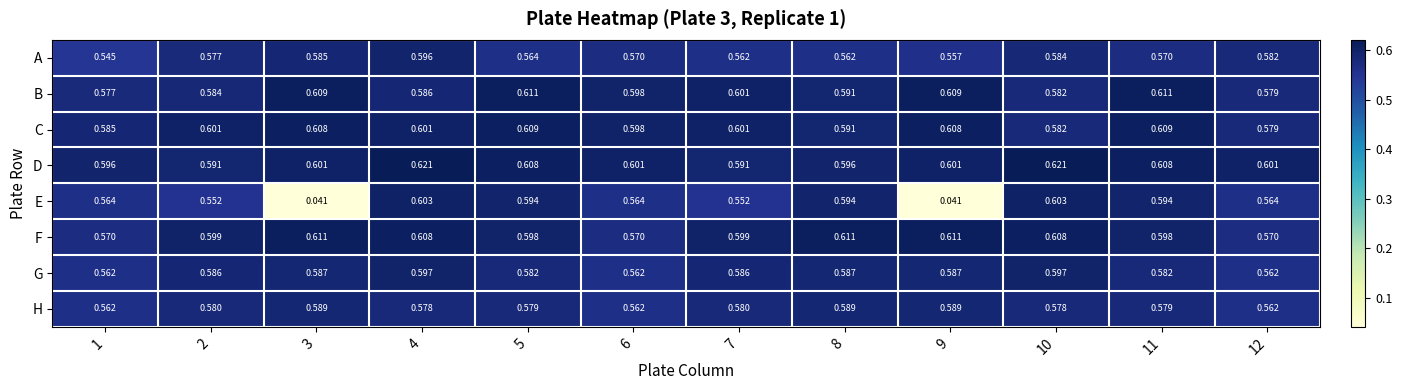

Which series has the widest spread of values?

E